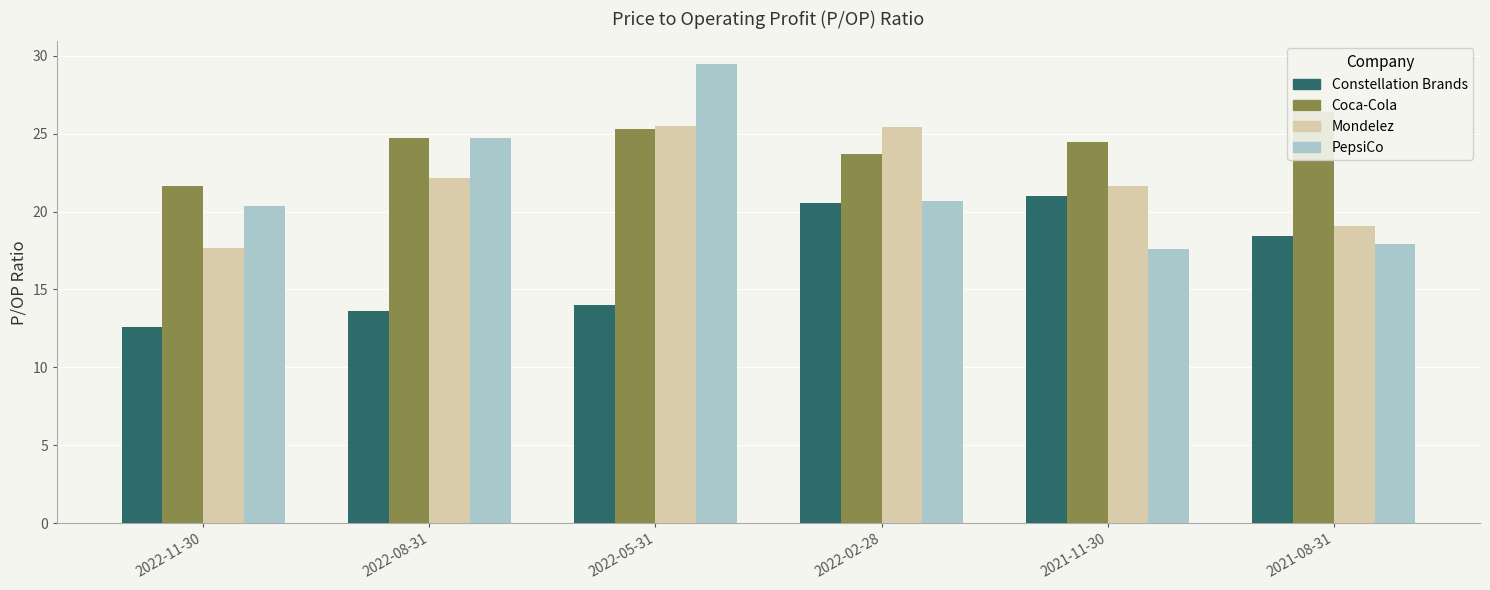

What is the sum of all Mondelez values?

131.5